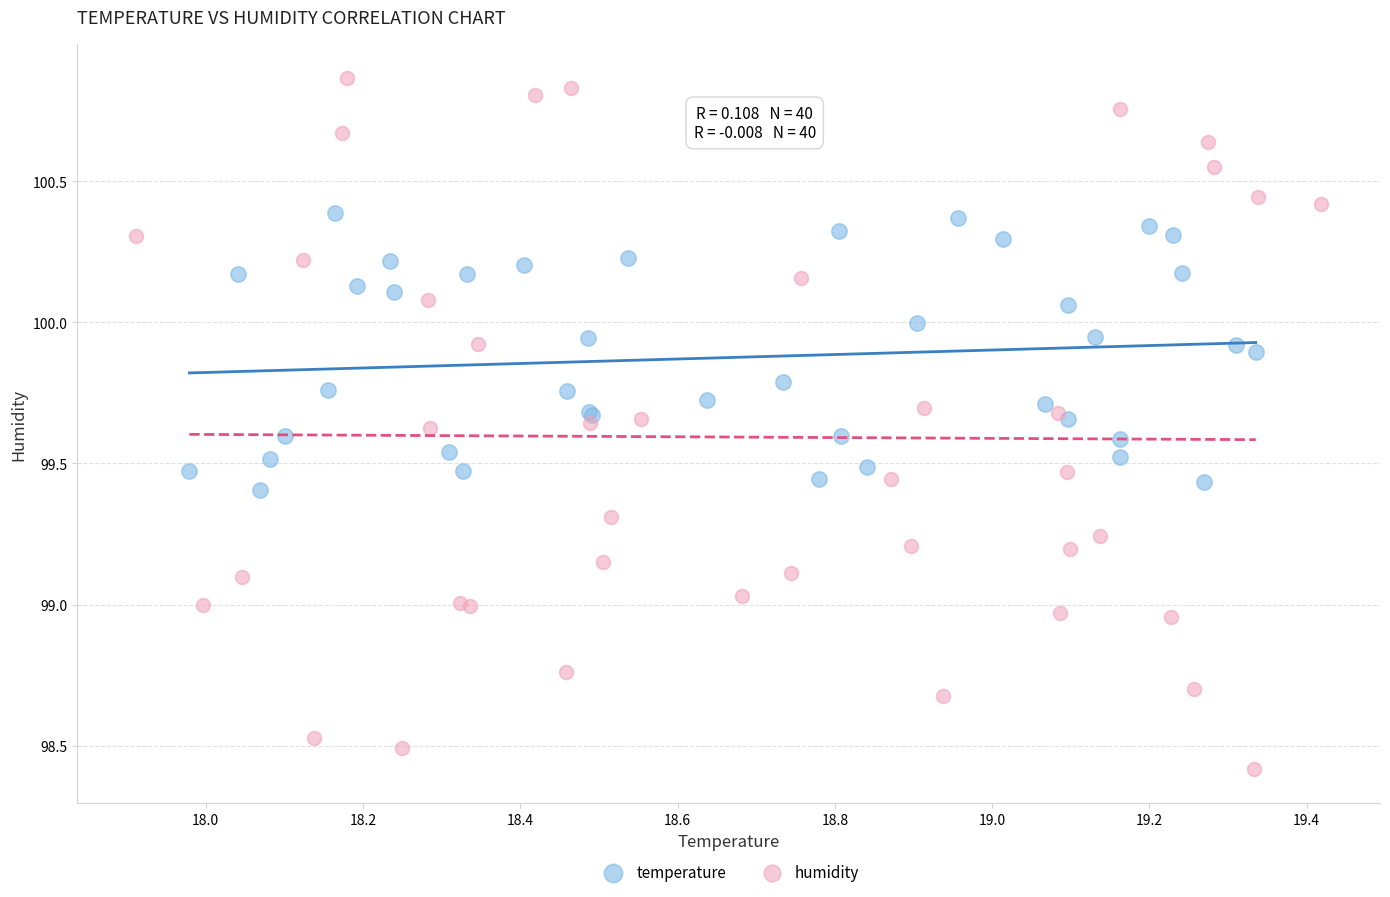

Which series contains the highest Y value?

humidity